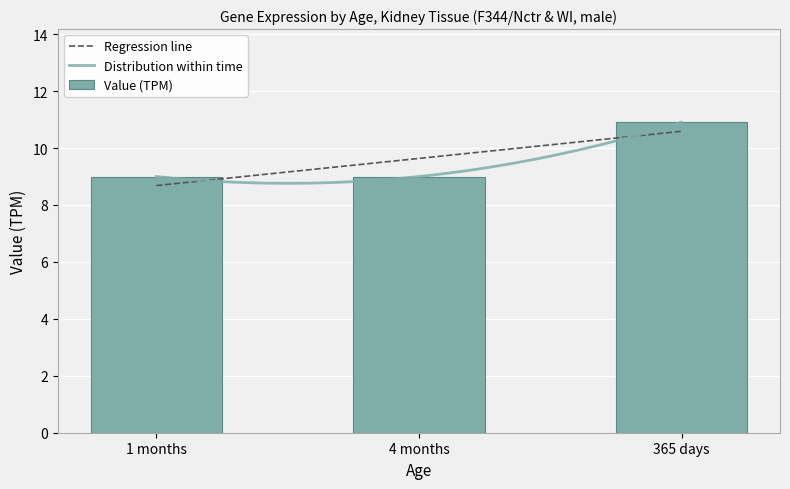

What is the change in value from 4 months to 365 days?

+1.9